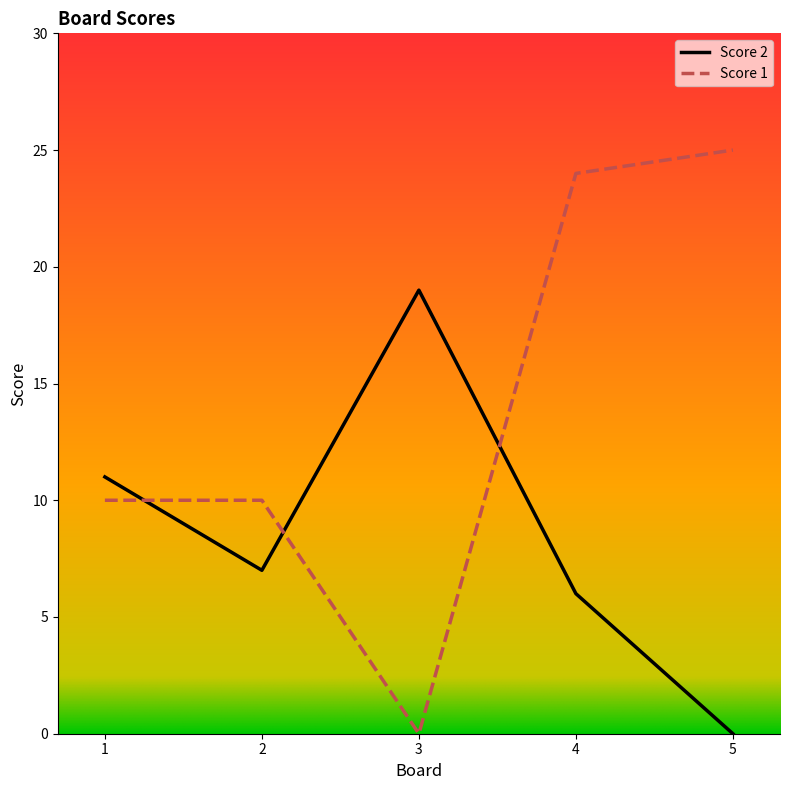

True or false: Score 1 and Score 2 intersect in this chart.

True